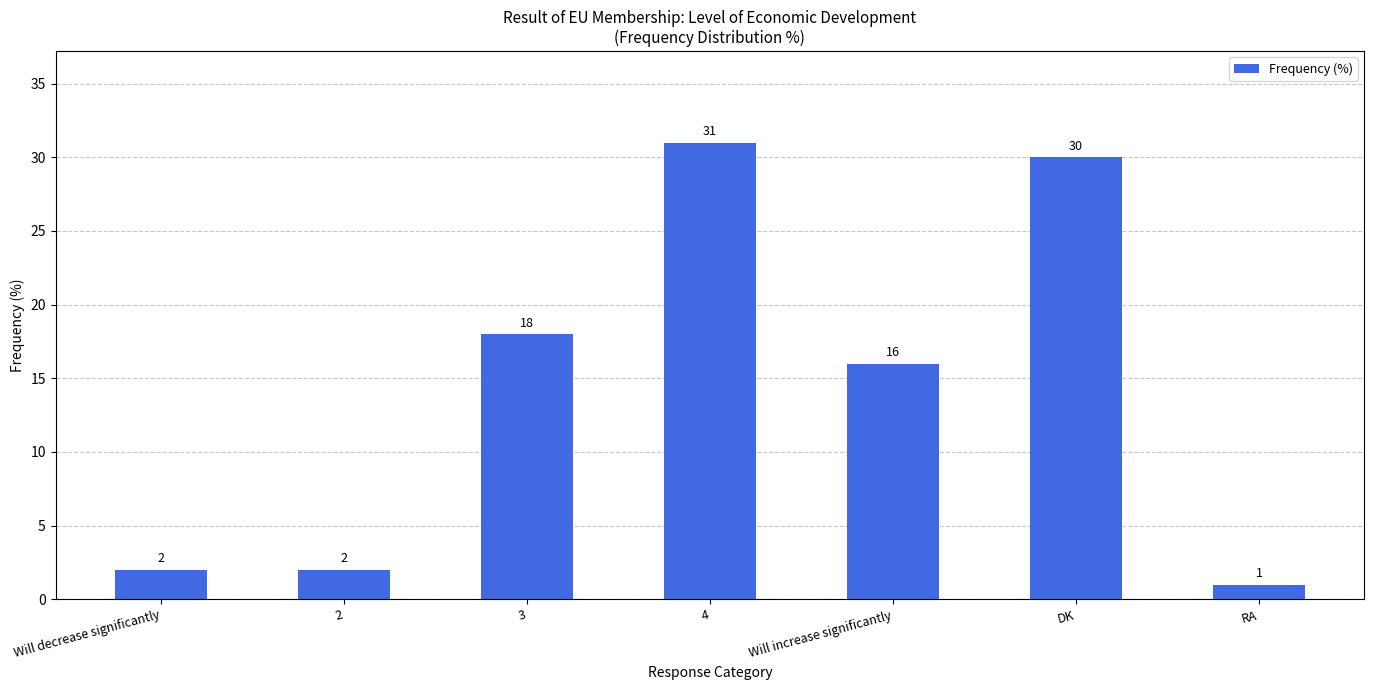

How many values are below 16?

3